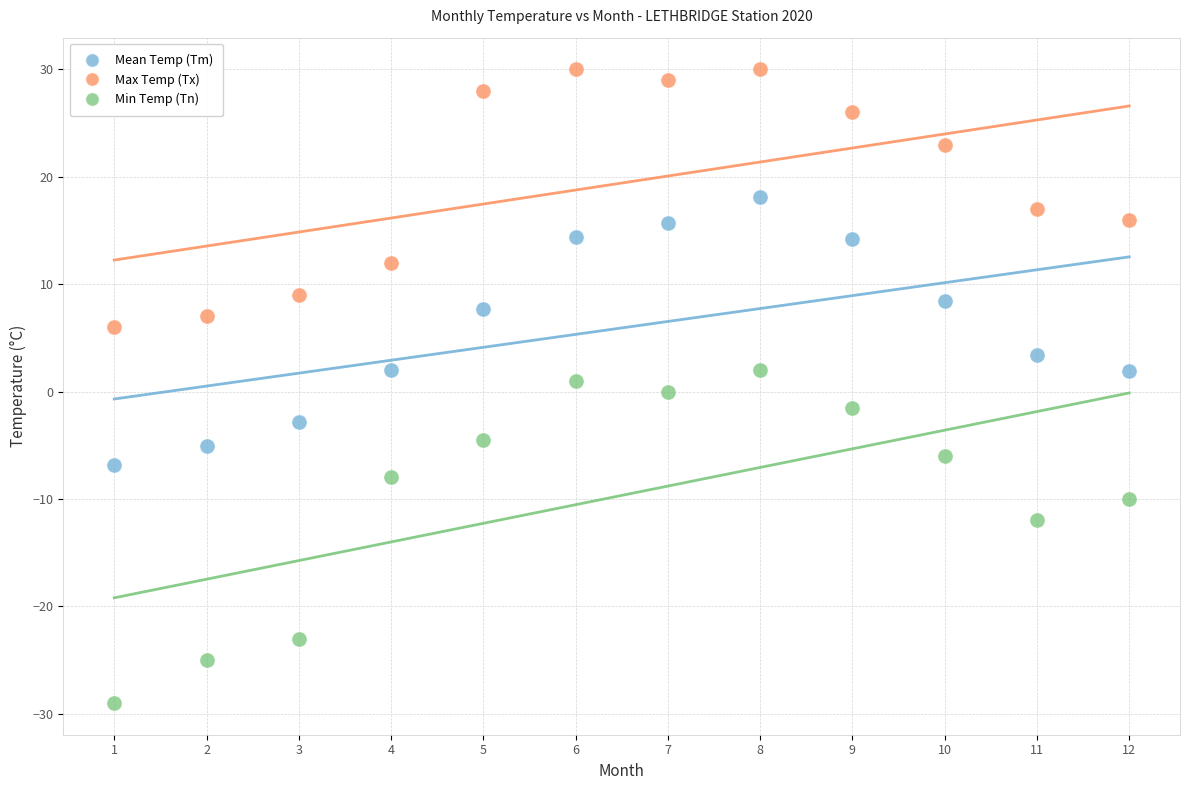

Across all data points, what is the range of Y values (max minus min)?

59.0